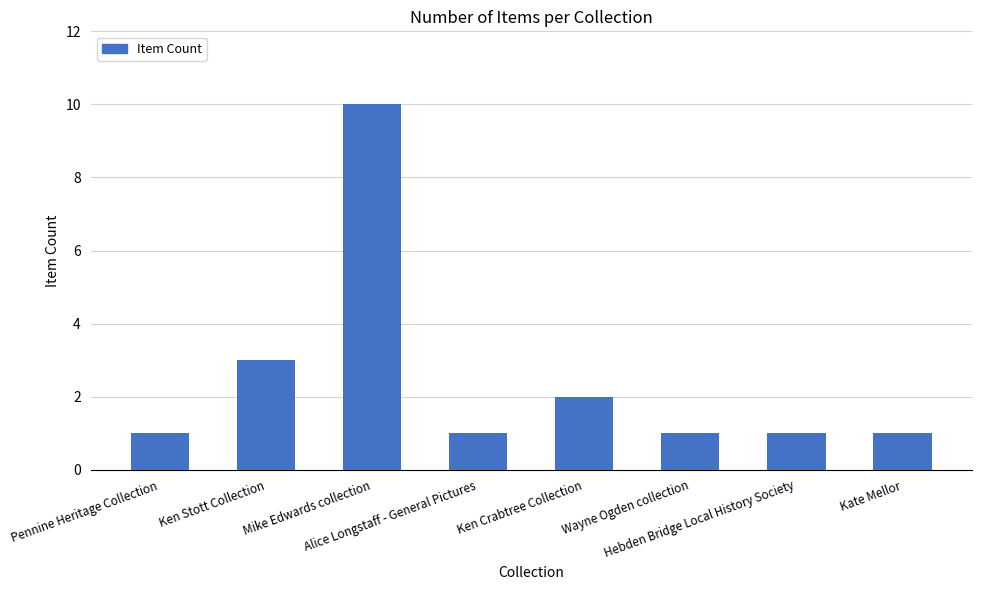

What is the greatest value displayed?

10